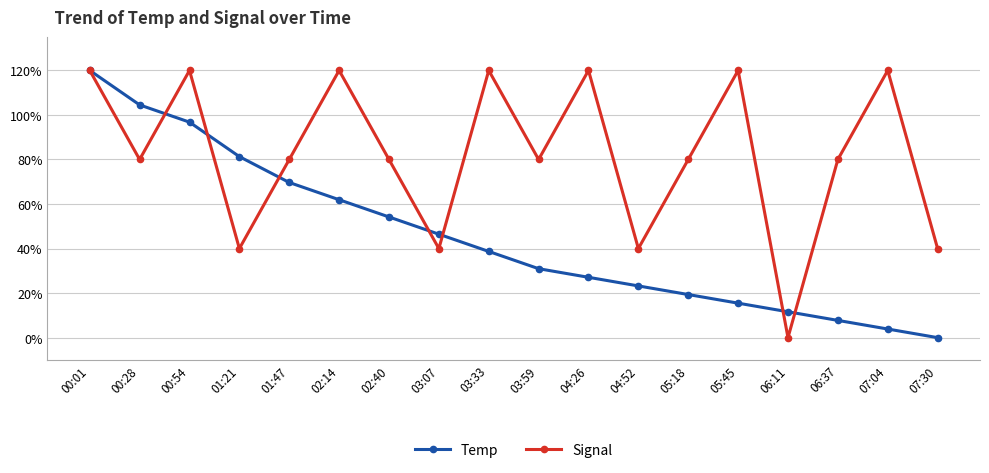

True or false: Signal has a value of 120.0 at 00:54.

True